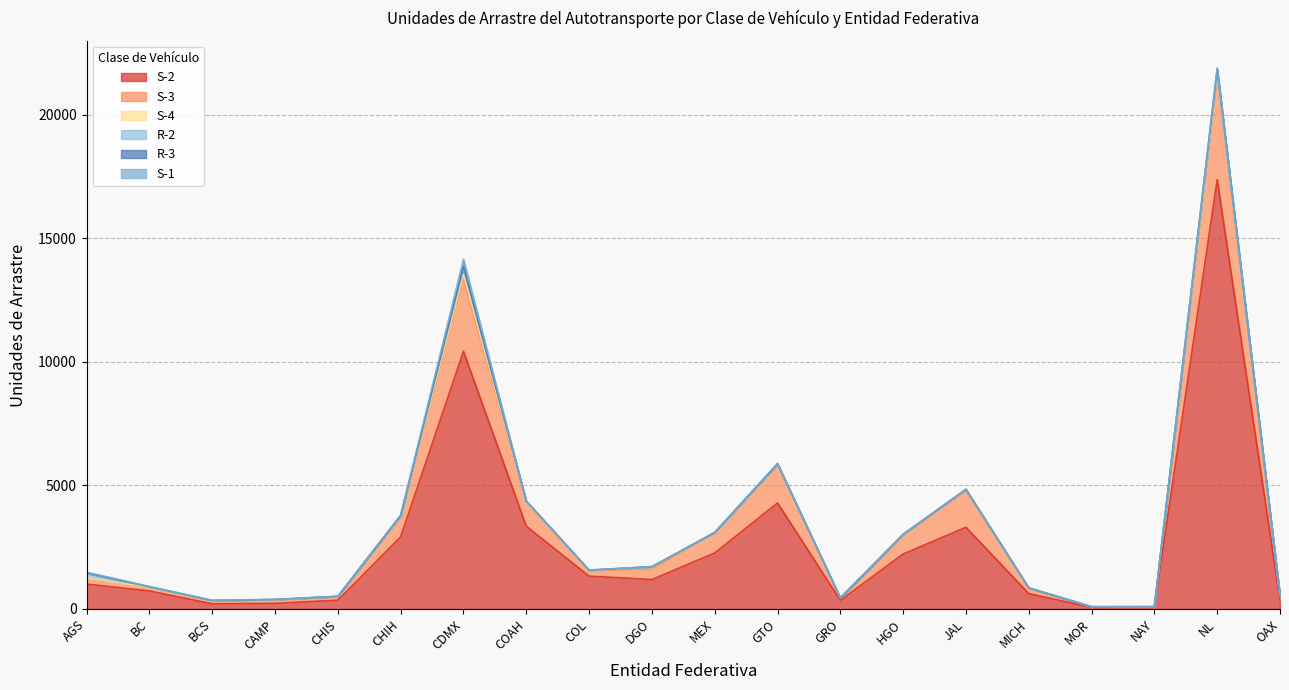

At how many categories does at least one series exceed 661?

12